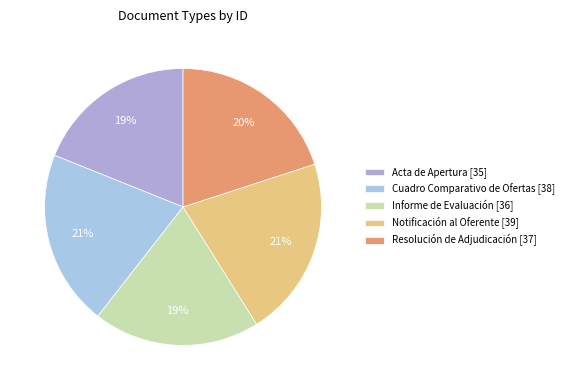

Count the number of slices in the pie.

5